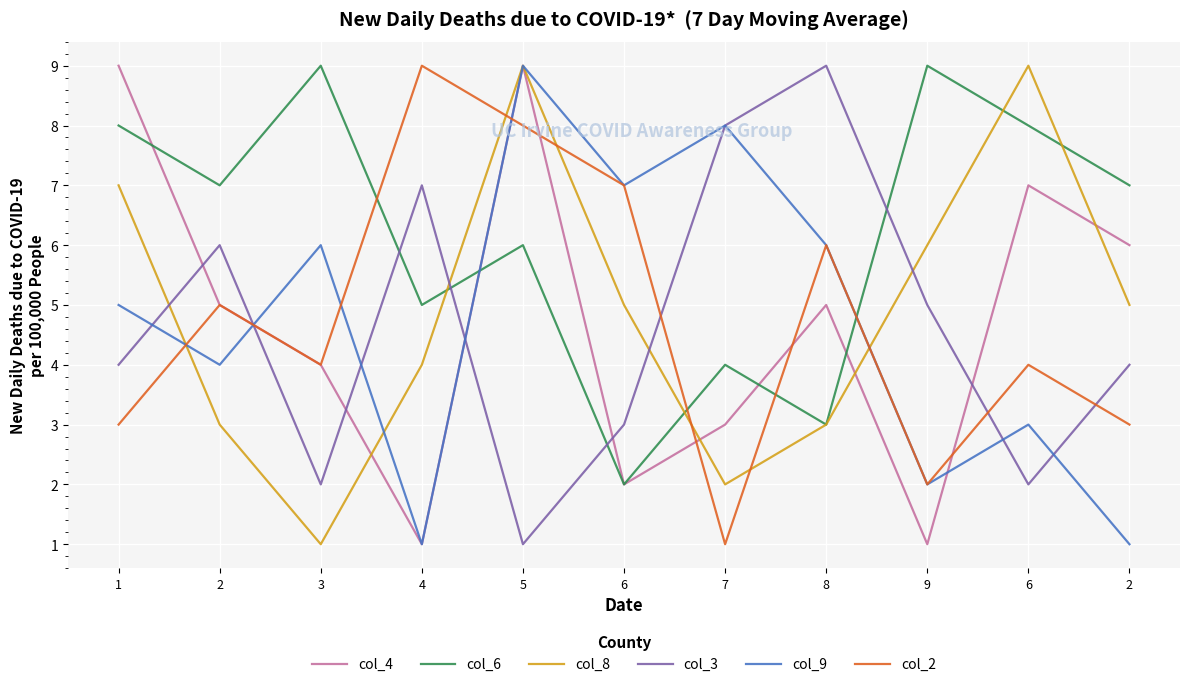

What are all the series names shown in the legend?

col_4, col_6, col_8, col_3, col_9, col_2